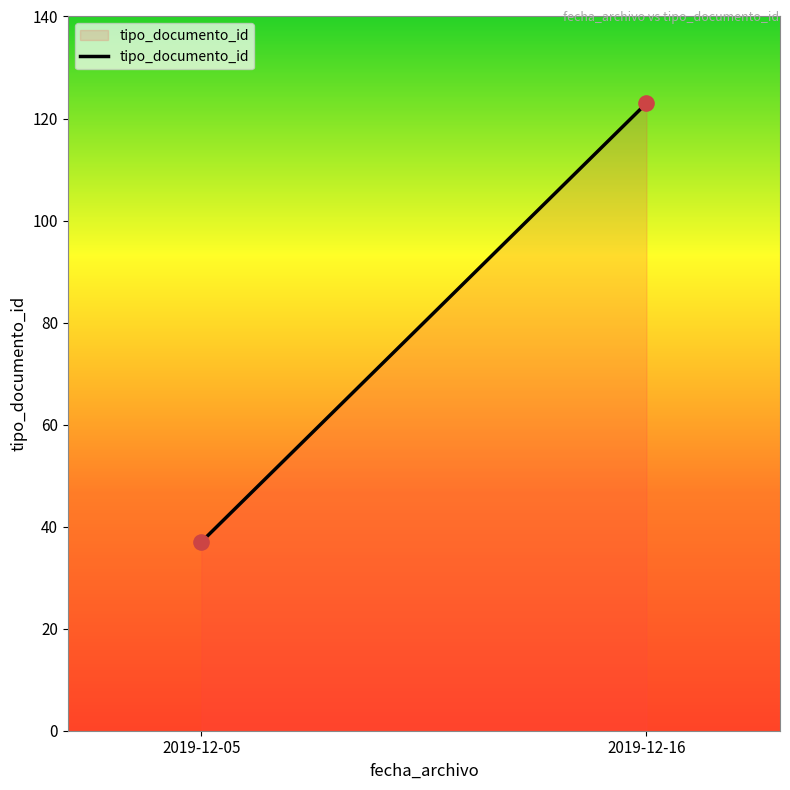

What is the greatest value displayed?

123.0